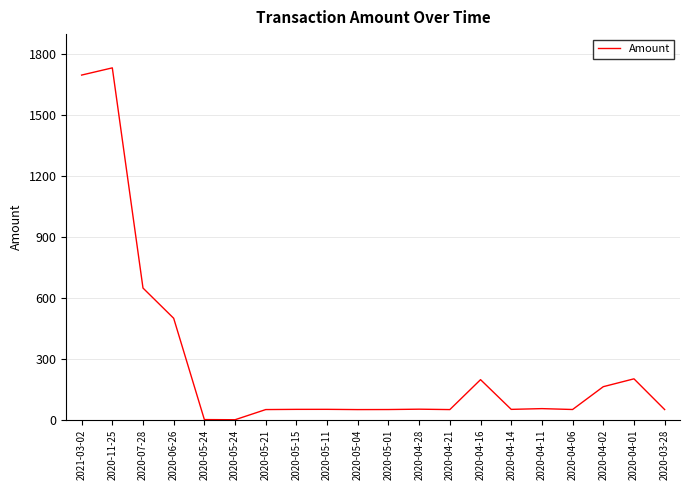

Between 2020-04-01 and 2020-05-04, which is larger?

2020-04-01